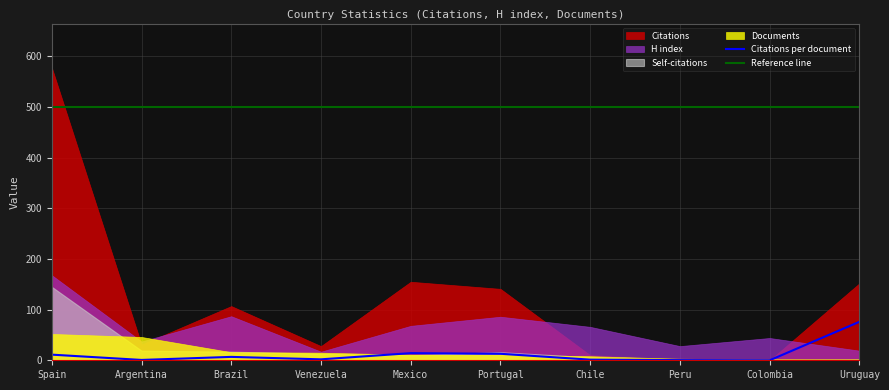

Is it true that Citations per document equals 118.5 at Uruguay?

False